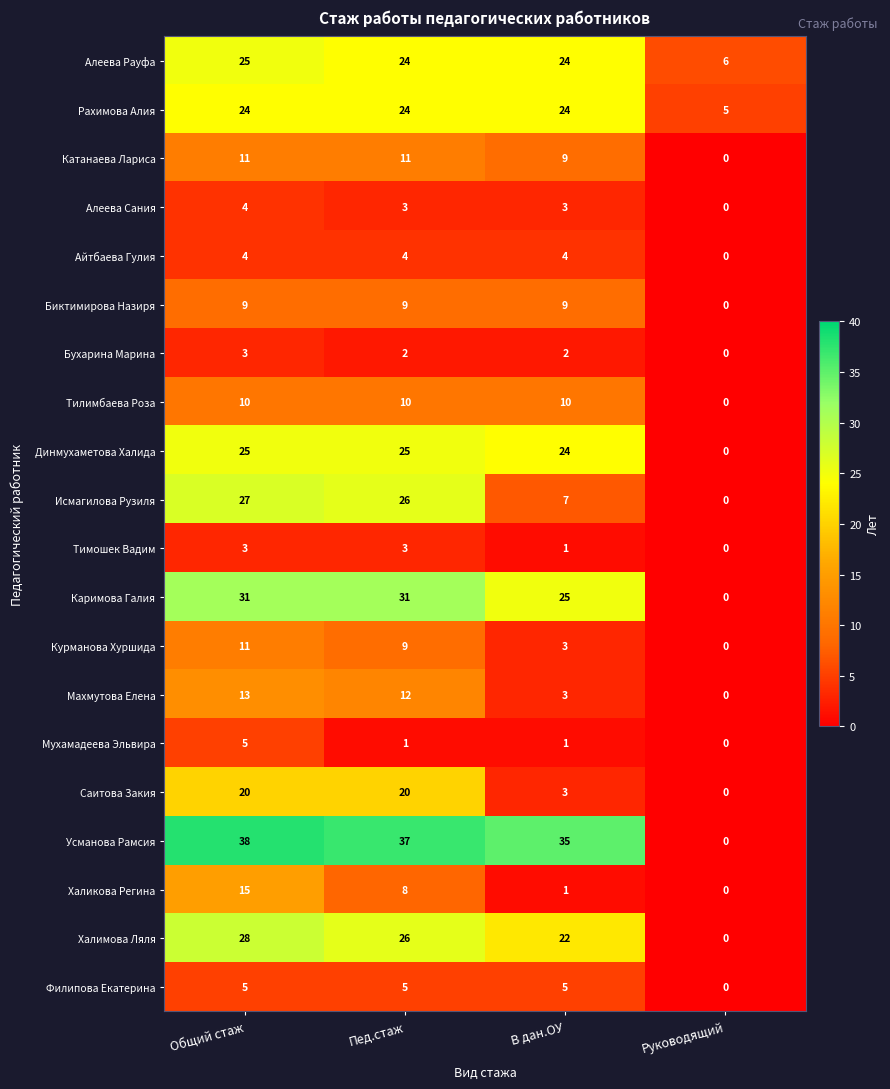

Is it true that Динмухаметова Халида equals -13 at Руководящий?

False